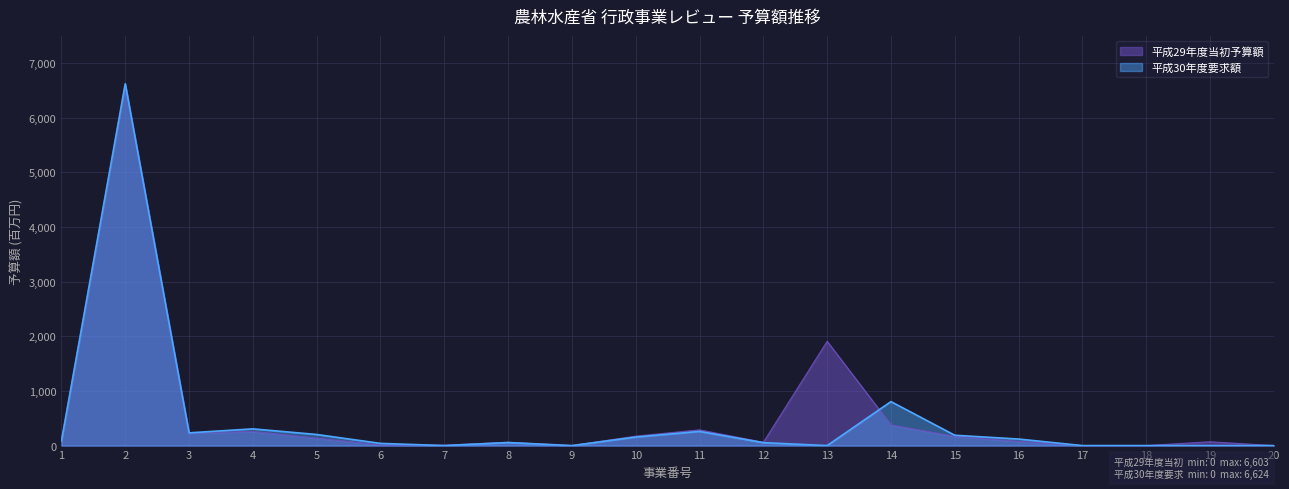

Is it true that 平成30年度要求額 equals 306 at 4?

True